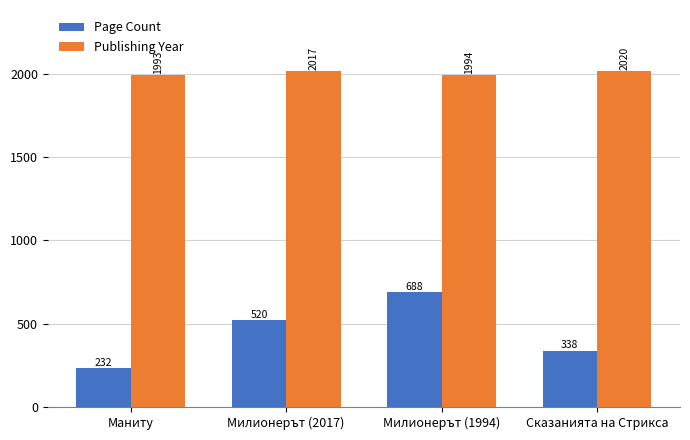

What are all the series names shown in the legend?

Page Count, Publishing Year